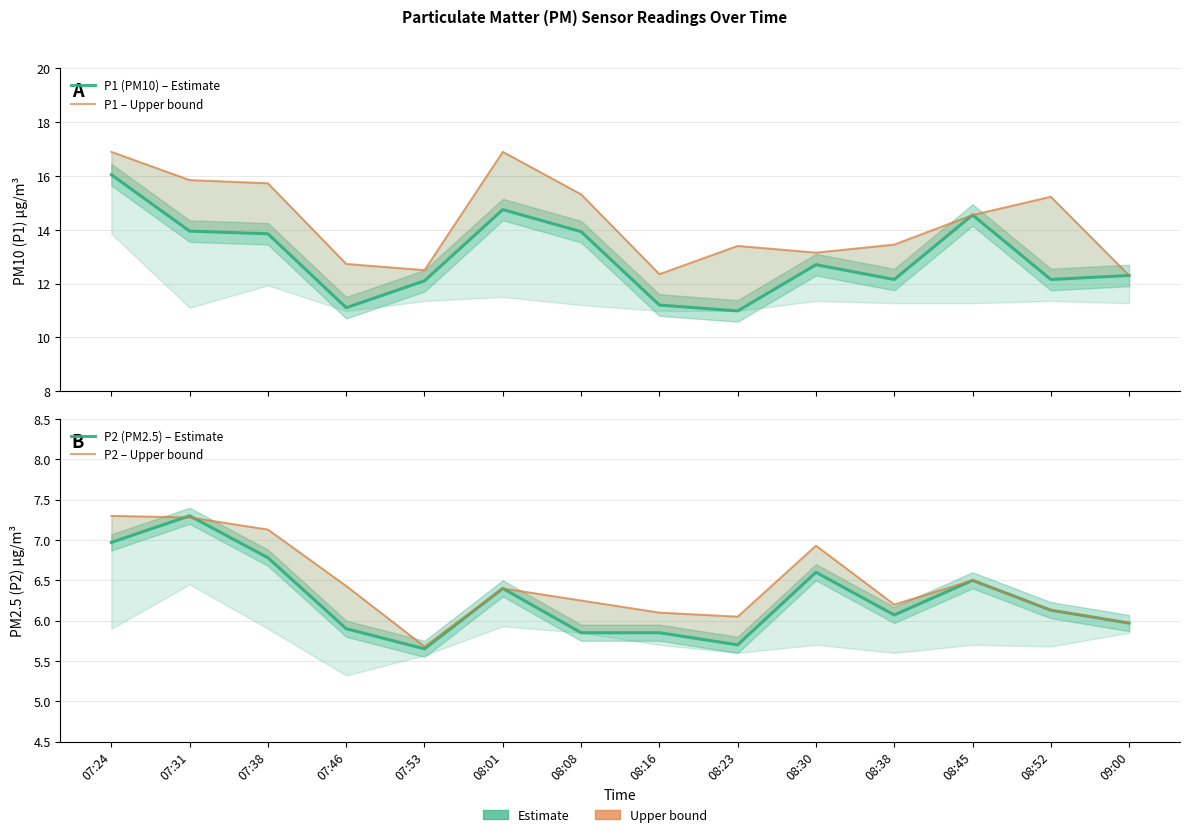

At which category does P1 (PM10) – Estimate reach its first local valley?

07:46